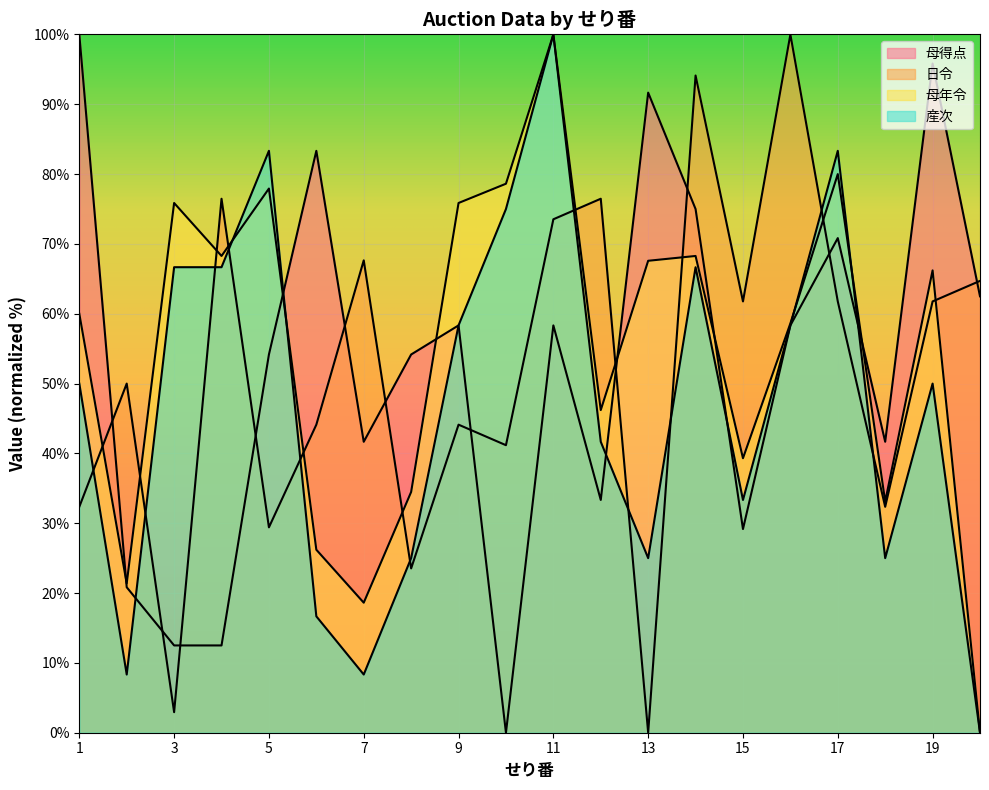

At 5, list the series in order from smallest to largest.

日令, 母得点, 母年令, 産次